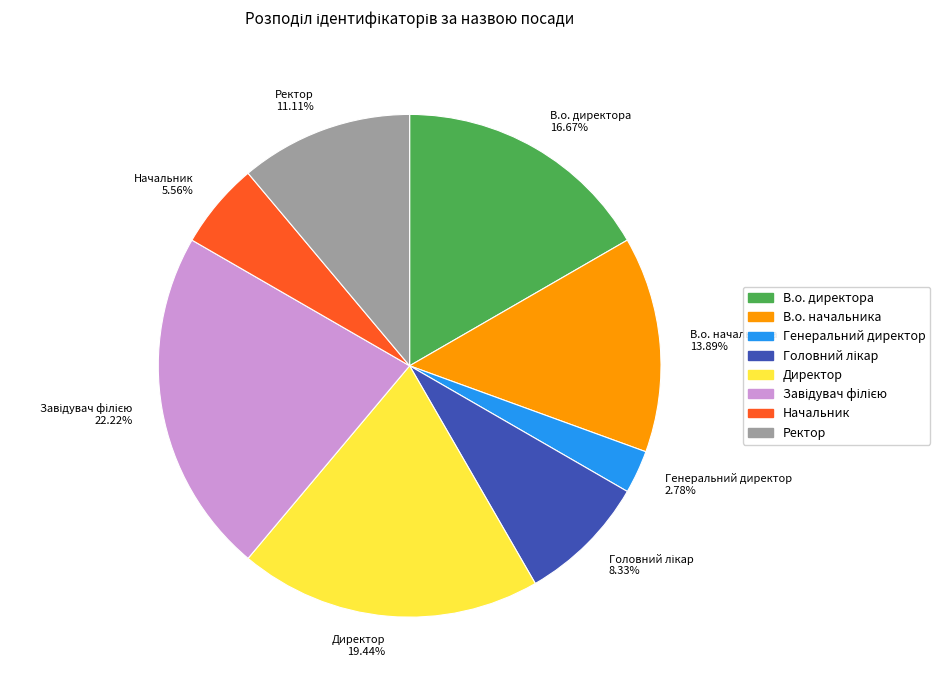

What is the total percentage of Ректор and Директор?

30.6%